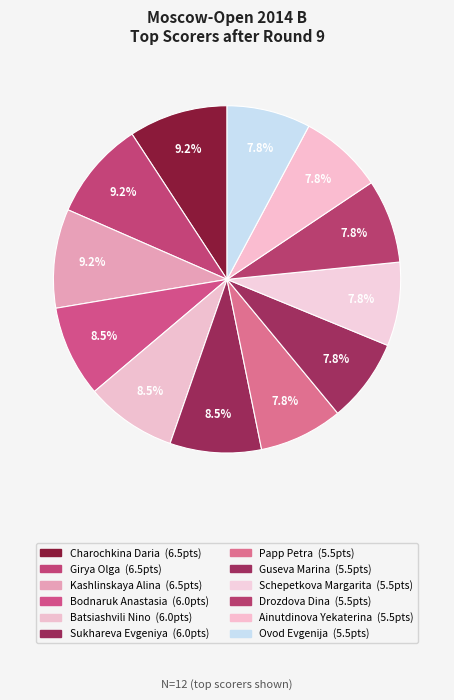

To the nearest percent, what portion does Ovod Evgenija represent?

8%